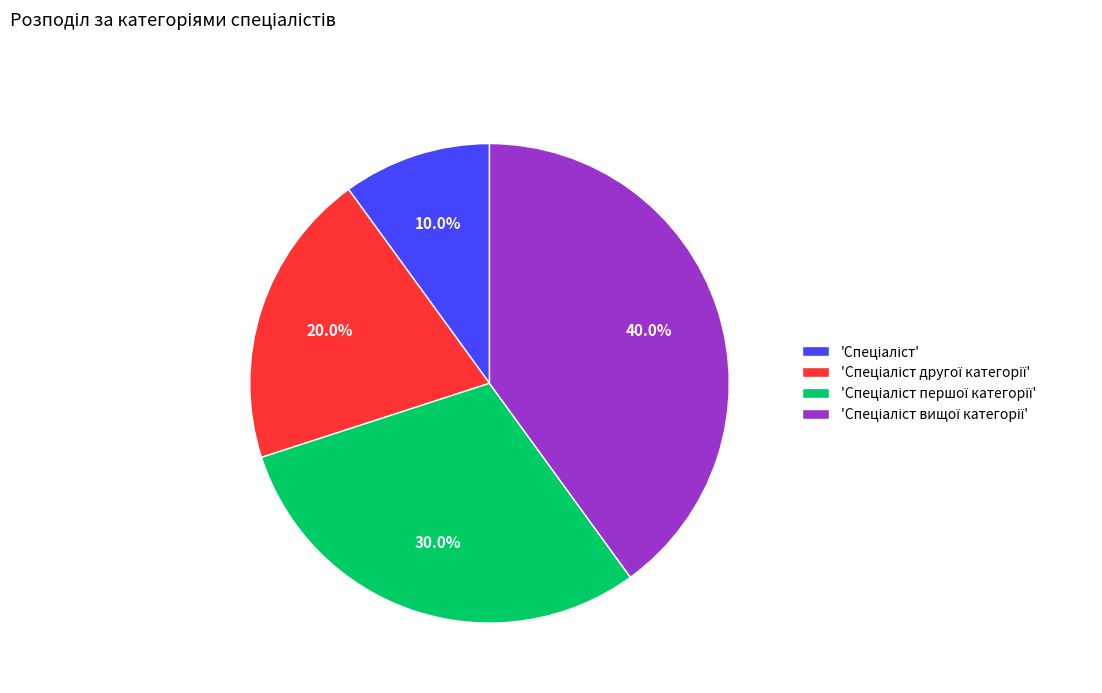

Does any single category account for the majority?

No